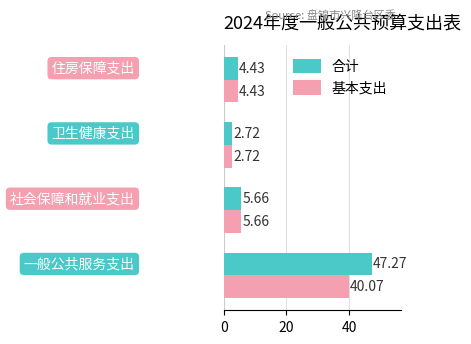

Which series has the largest range (max minus min)?

合计